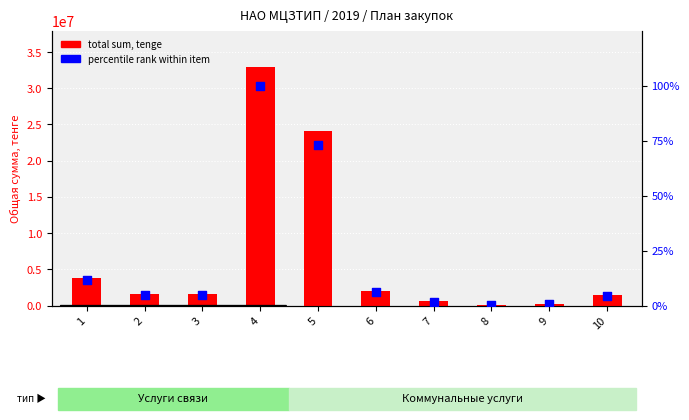

At which category is the sum across all series the highest?

4